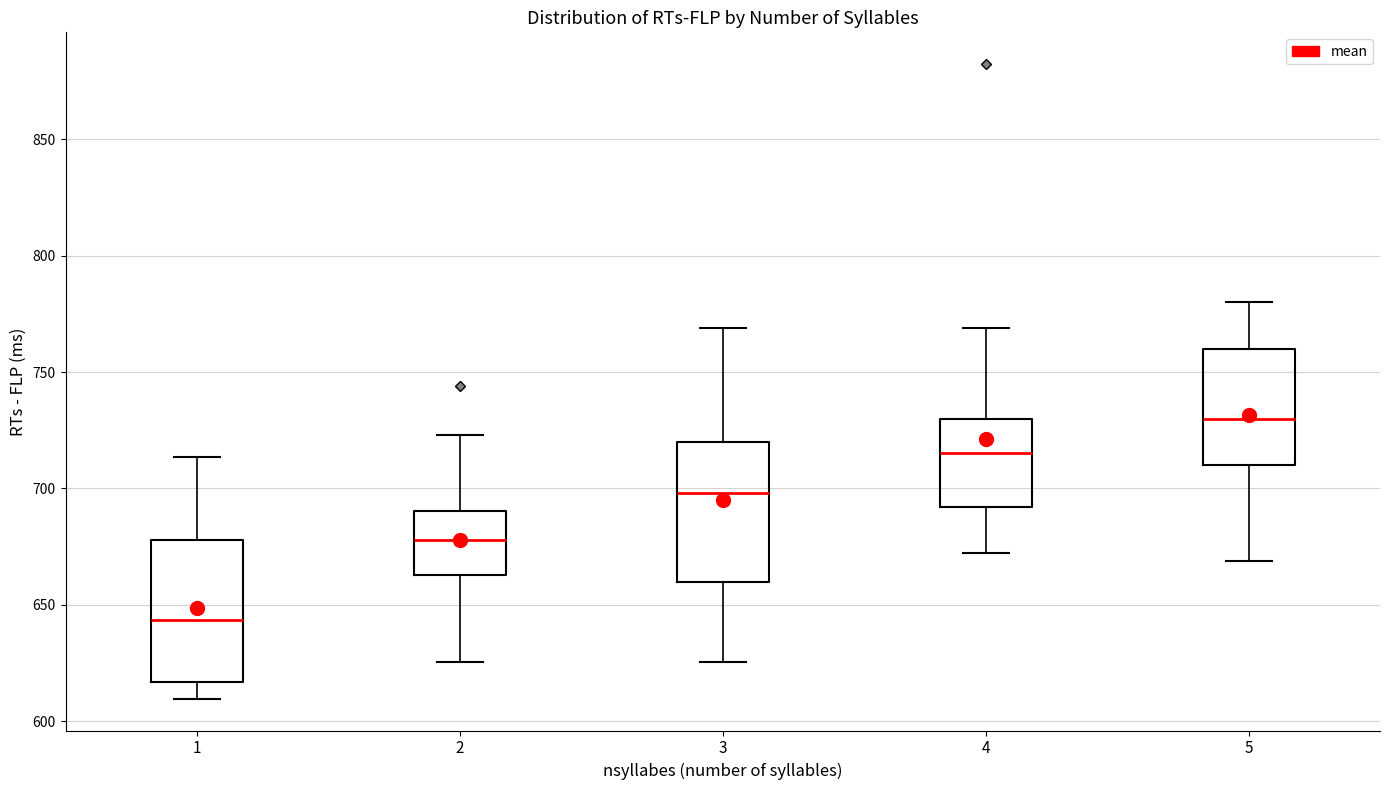

Reading left to right, transcribe this box plot: for each box, give where its median line is, the range the box spans, and where its two whiskers end, as read against the y-axis. The values are not printed on the chart, so give them approximately, as read against the axis.

1: median 645, box 615 to 680, whiskers 610 to 715
2: median 680, box 665 to 690, whiskers 625 to 725
3: median 700, box 660 to 720, whiskers 625 to 770
4: median 715, box 690 to 730, whiskers 670 to 770
5: median 730, box 710 to 760, whiskers 670 to 780